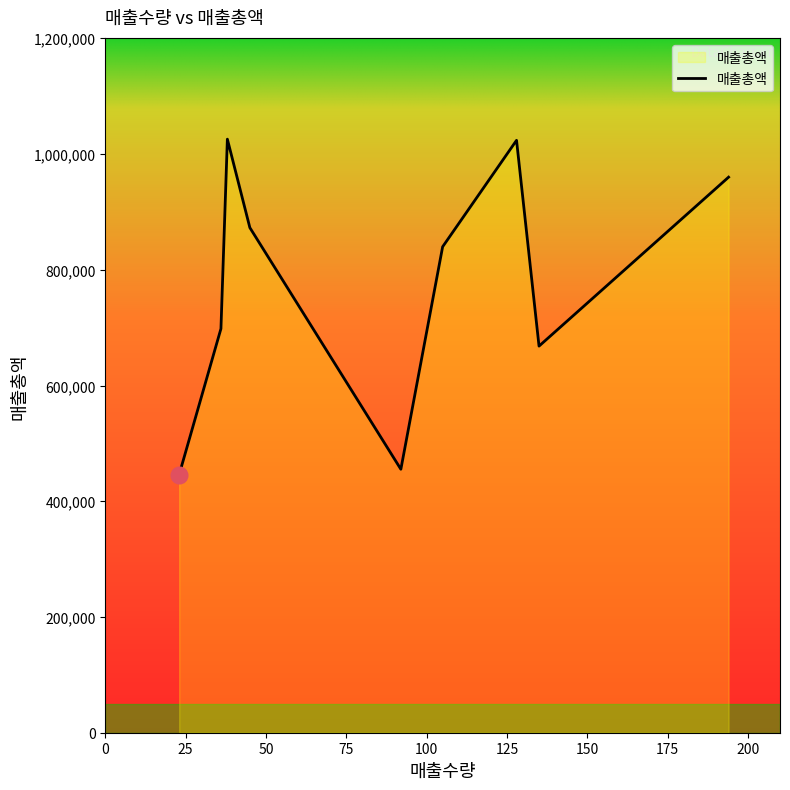

What is the minimum value shown in the chart?

446200